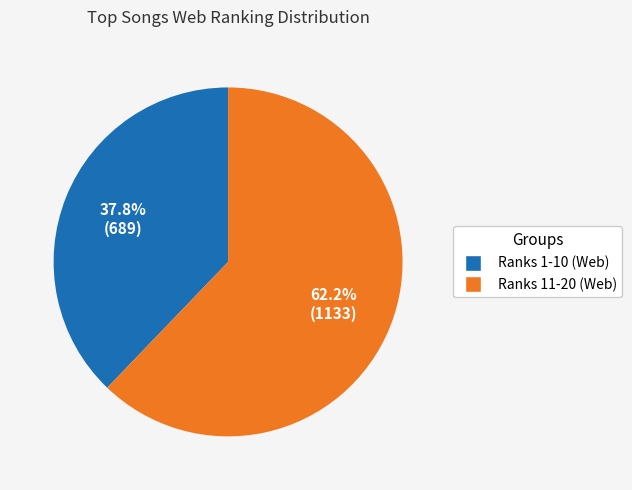

Is there a majority slice in this chart?

Yes